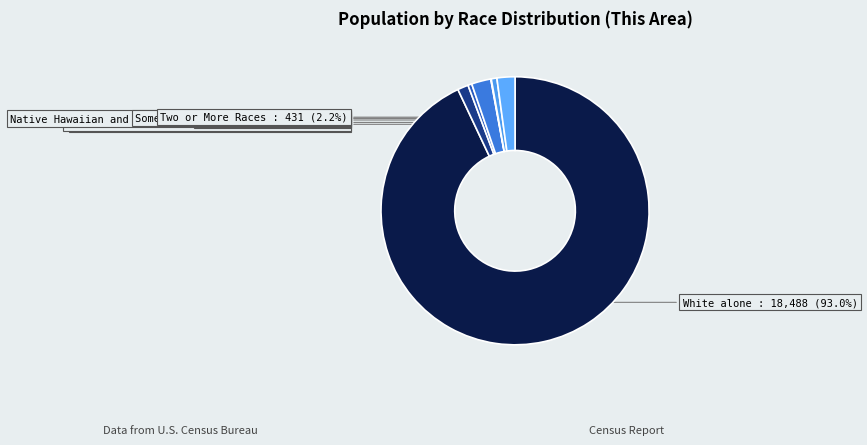

To the nearest percent, what is the difference between the White alone and Some Other Race alone slice percentages?

92%